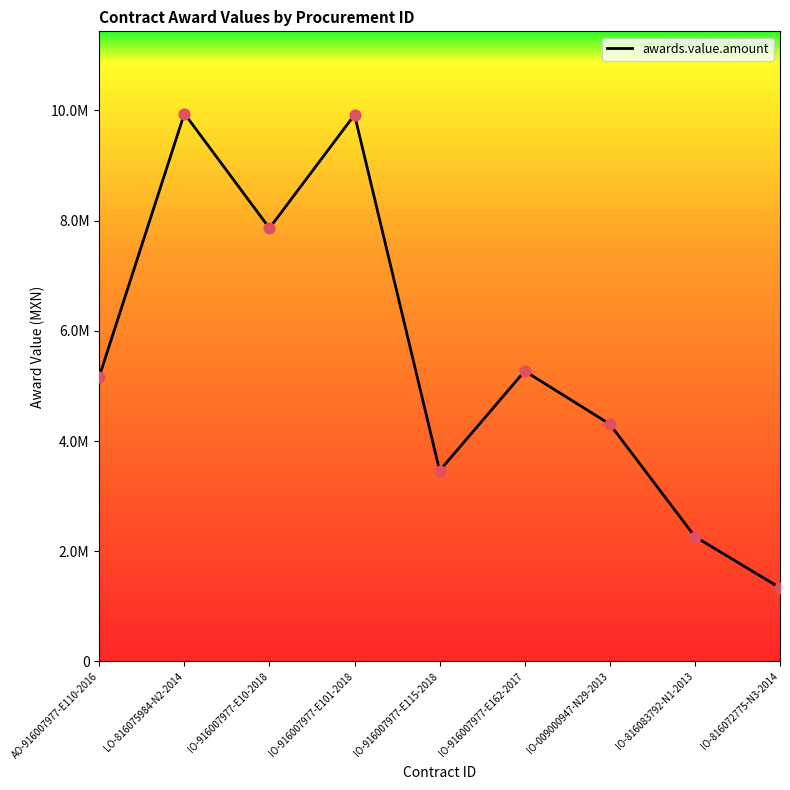

What is the change in value from IO-916007977-E162-2017 to IO-816083792-N1-2013?

-3004369.1